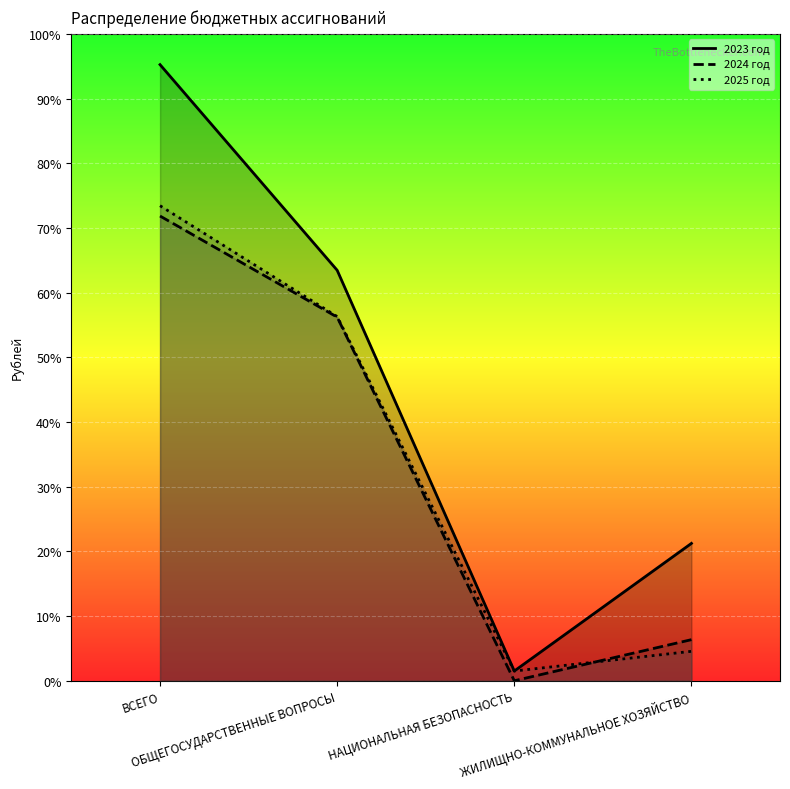

At which category is the sum across all series the highest?

ВСЕГО